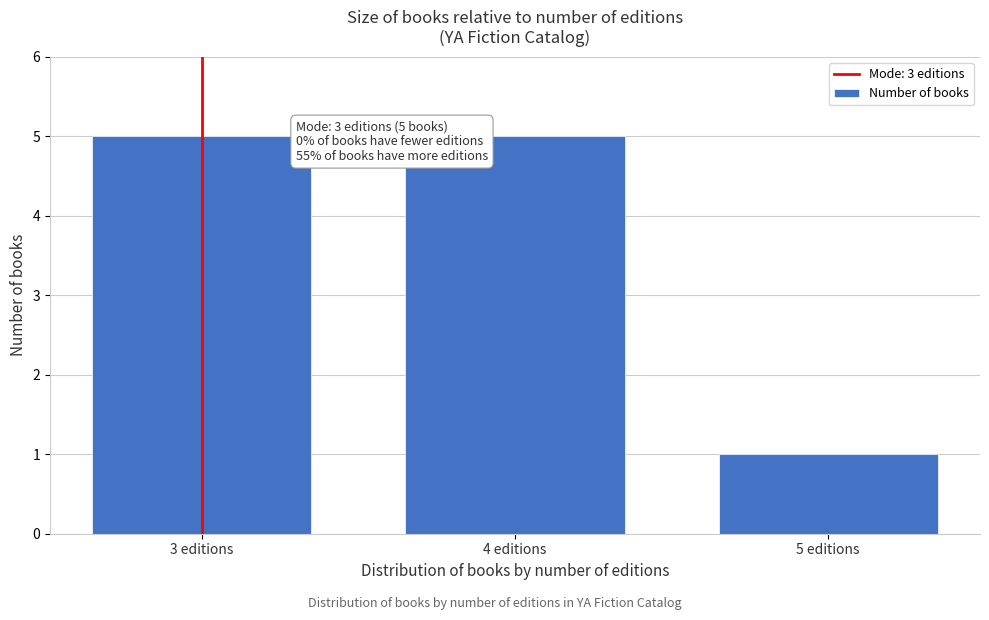

Reading left to right, extract all data points from this chart.

5	5	1